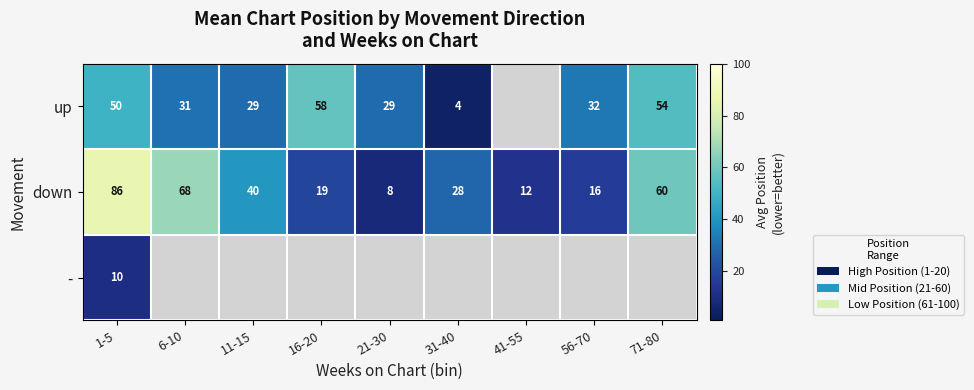

Count the number of data series in this chart.

3